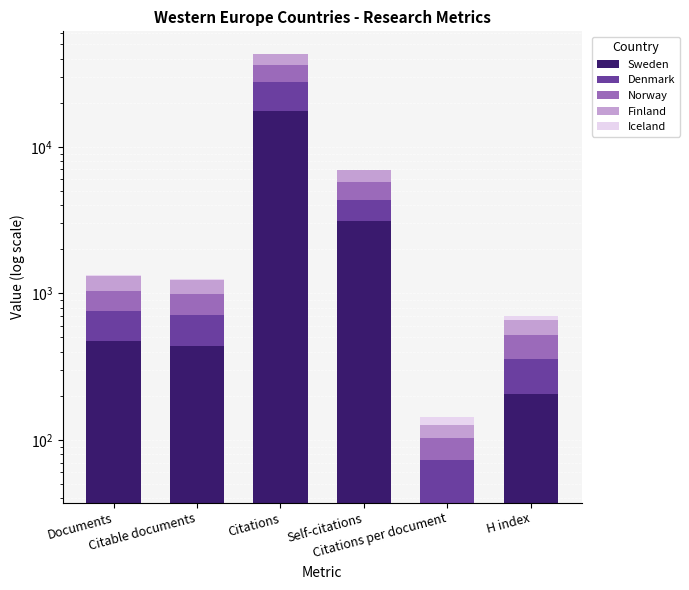

Does the chart contain any negative values?

No